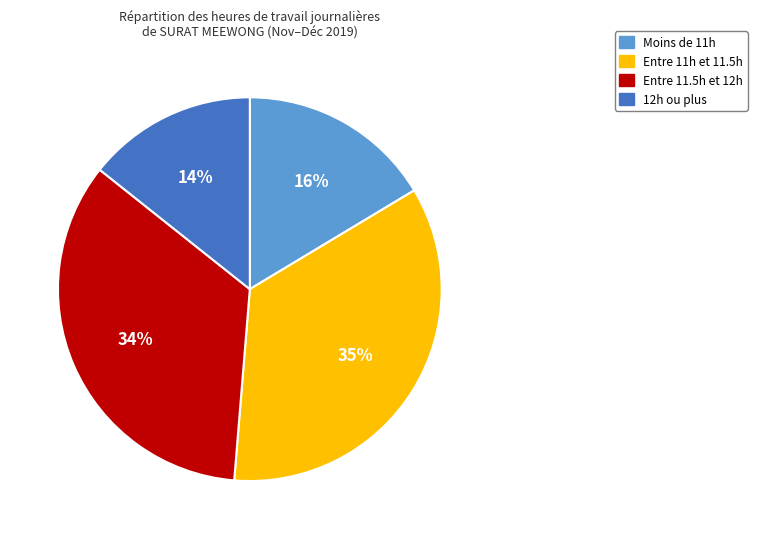

Does any single category account for the majority?

No